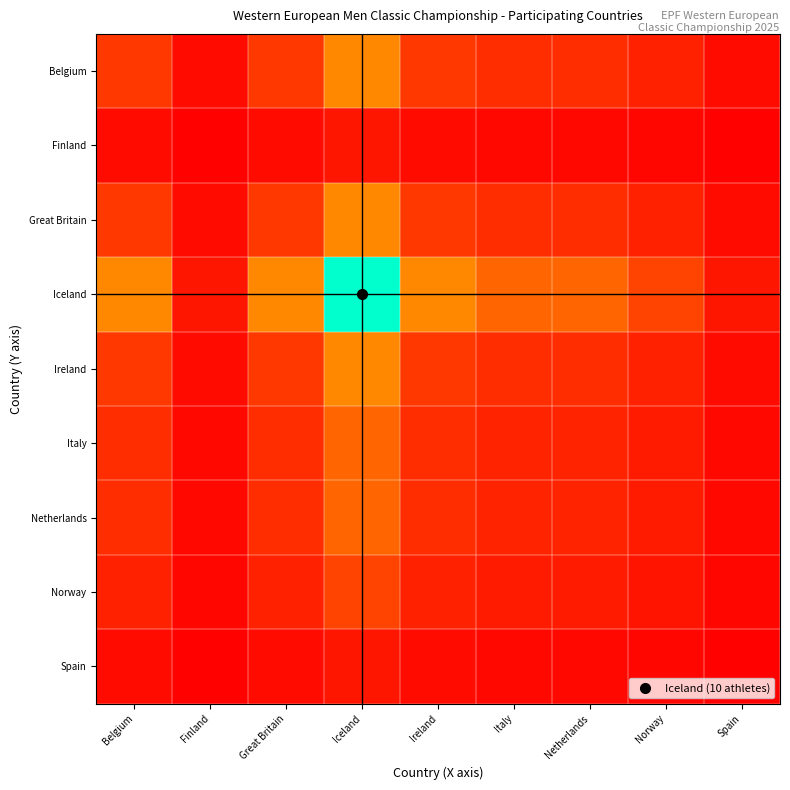

Reading left to right, transcribe all the data shown in this chart.

Belgium: Belgium=25	Finland=5	Great Britain=25	Iceland=50	Ireland=25	Italy=20	Netherlands=20	Norway=15	Spain=5
Finland: Belgium=5	Finland=1	Great Britain=5	Iceland=10	Ireland=5	Italy=4	Netherlands=4	Norway=3	Spain=1
Great Britain: Belgium=25	Finland=5	Great Britain=25	Iceland=50	Ireland=25	Italy=20	Netherlands=20	Norway=15	Spain=5
Iceland: Belgium=50	Finland=10	Great Britain=50	Iceland=100	Ireland=50	Italy=40	Netherlands=40	Norway=30	Spain=10
Ireland: Belgium=25	Finland=5	Great Britain=25	Iceland=50	Ireland=25	Italy=20	Netherlands=20	Norway=15	Spain=5
Italy: Belgium=20	Finland=4	Great Britain=20	Iceland=40	Ireland=20	Italy=16	Netherlands=16	Norway=12	Spain=4
Netherlands: Belgium=20	Finland=4	Great Britain=20	Iceland=40	Ireland=20	Italy=16	Netherlands=16	Norway=12	Spain=4
Norway: Belgium=15	Finland=3	Great Britain=15	Iceland=30	Ireland=15	Italy=12	Netherlands=12	Norway=9	Spain=3
Spain: Belgium=5	Finland=1	Great Britain=5	Iceland=10	Ireland=5	Italy=4	Netherlands=4	Norway=3	Spain=1